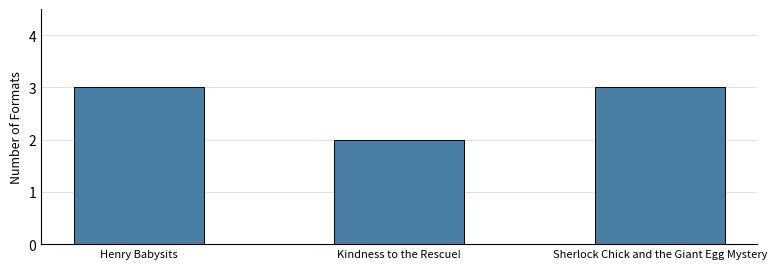

What is the change in value from Henry Babysits to Kindness to the Rescue!?

-1